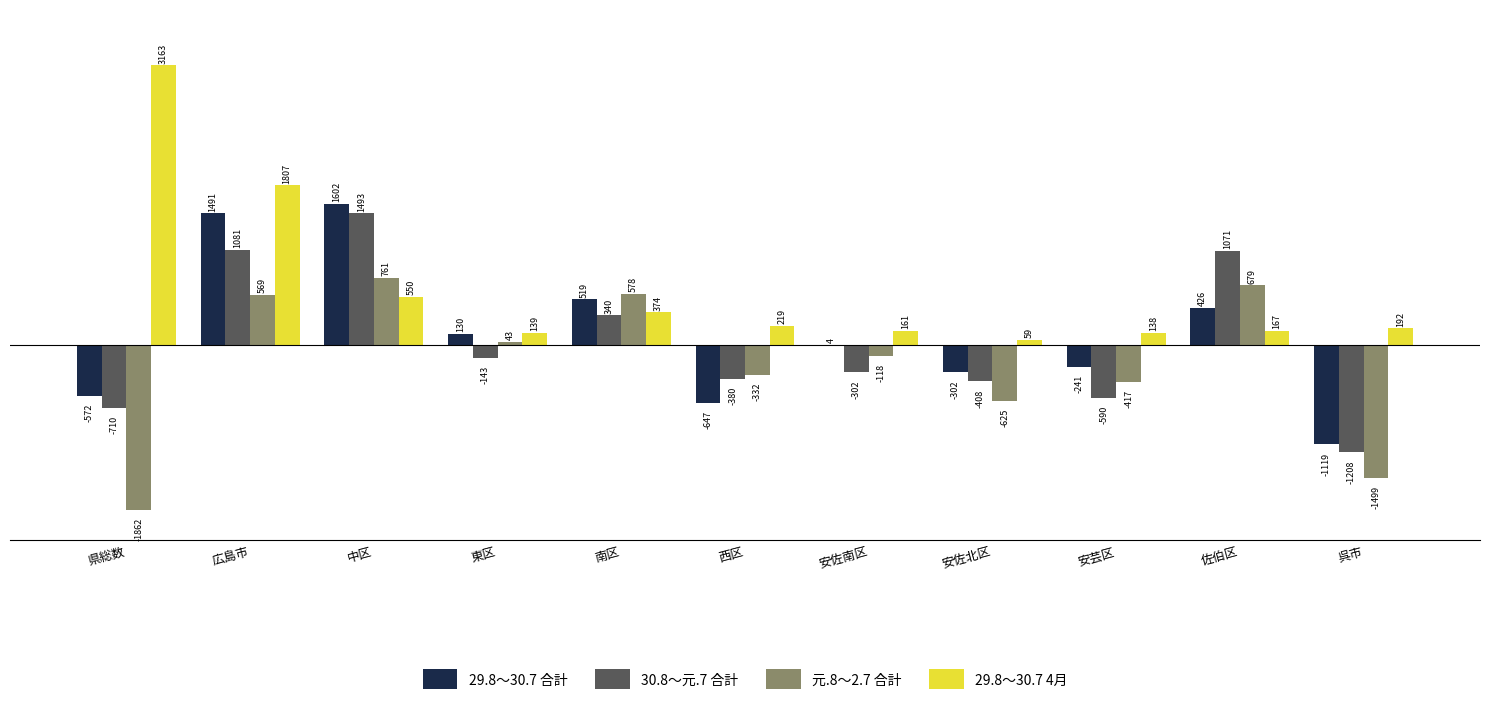

Are the bars grouped side by side (vs. stacked)?

Yes